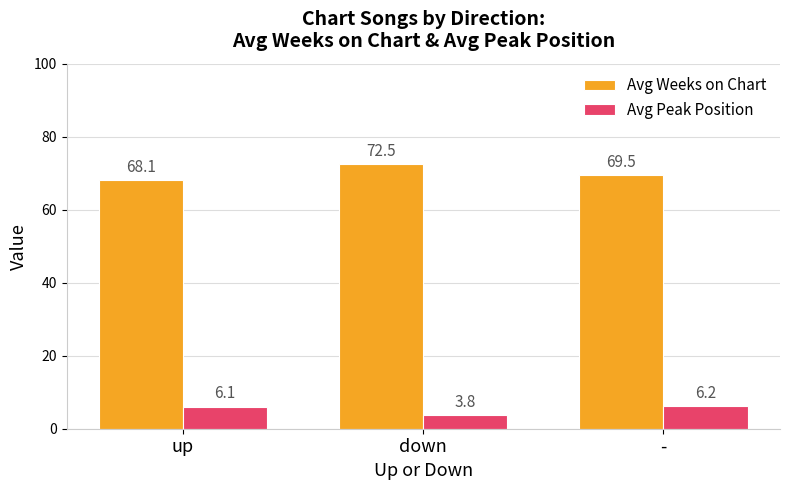

Which series has the largest range (max minus min)?

Avg Weeks on Chart